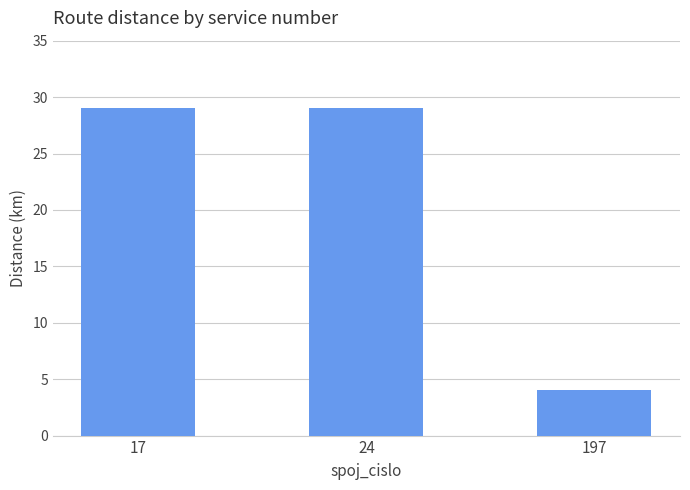

What is the value of the 2nd bar from the left?

29